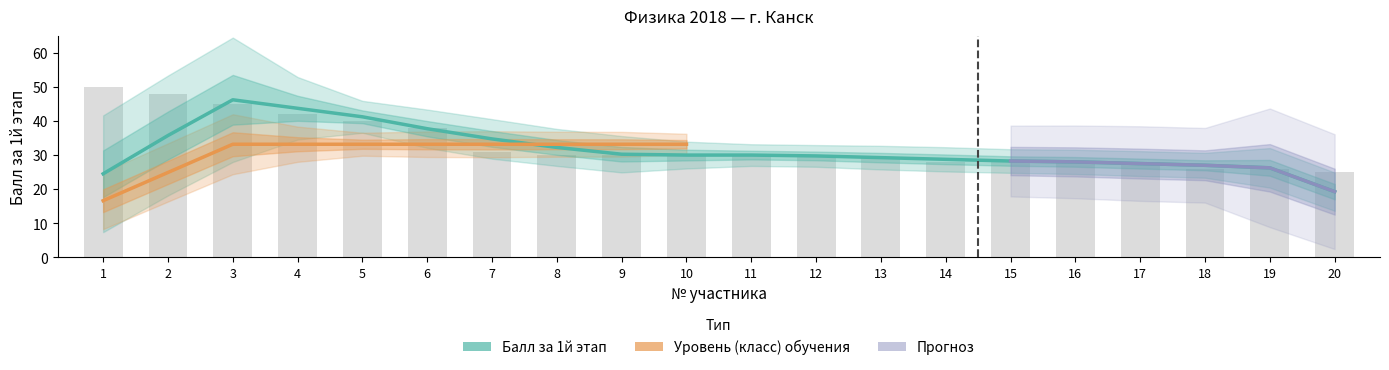

What value does the data have at 19?

26